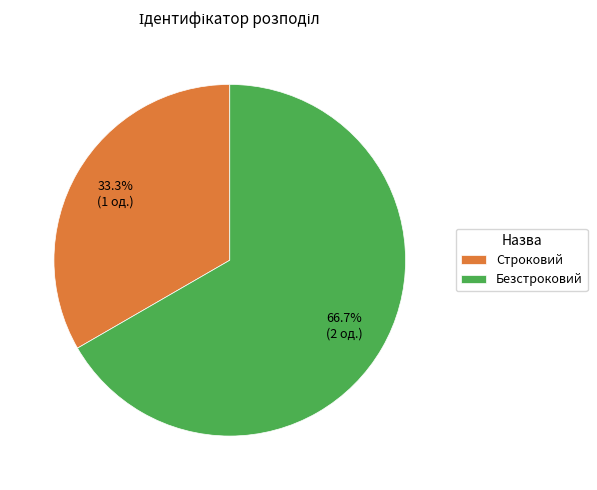

What portion of the pie excludes Строковий?

66.7%